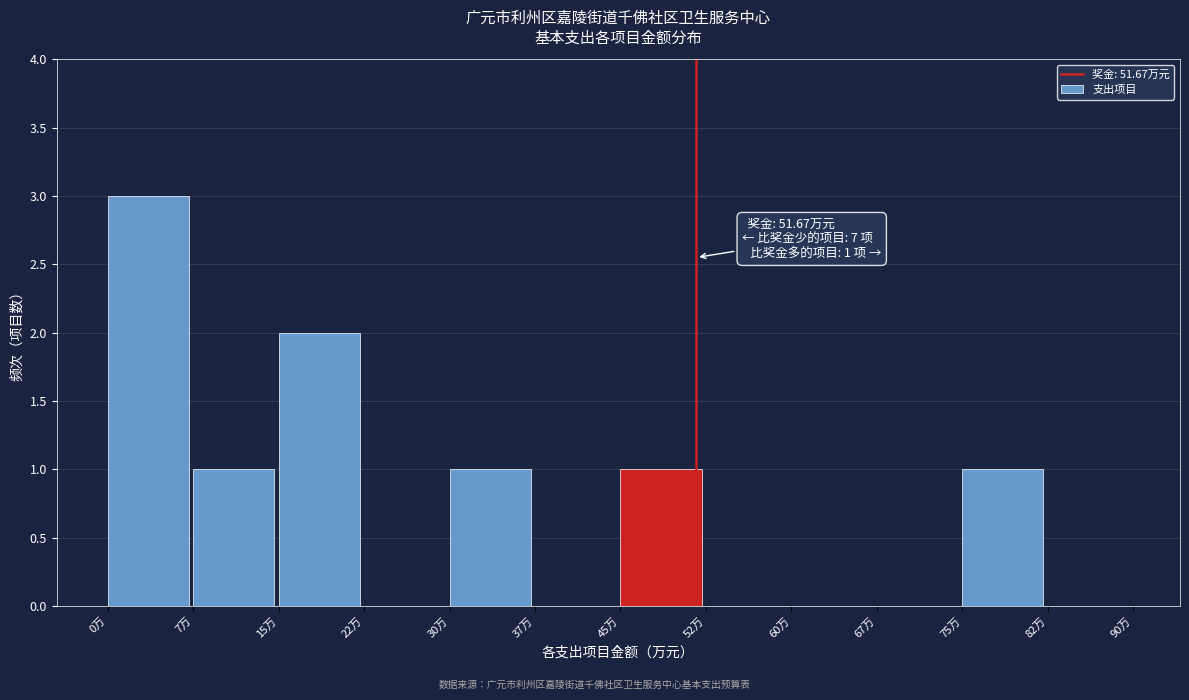

Over which range of the x-axis is the bar tallest?

0.0 to 7.5